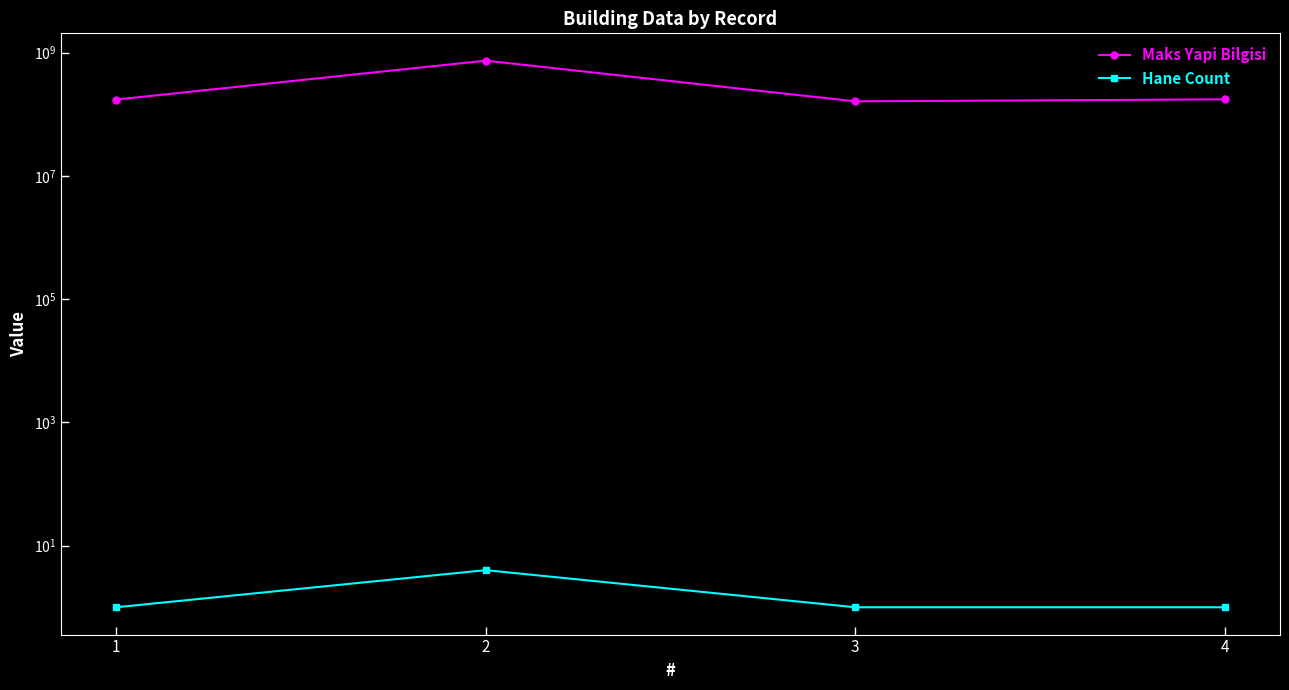

The value of Maks Yapi Bilgisi at 3 is 47078246. True or false?

False